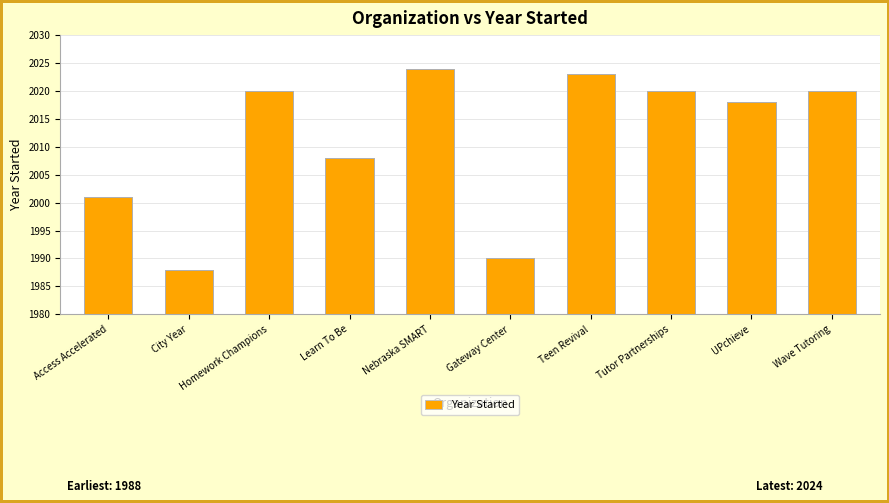

Count the number of data series in this chart.

1